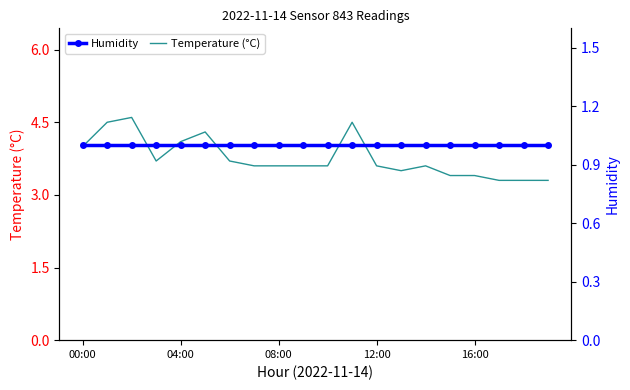

The value of Temperature (°C) at 19 is 1.9. True or false?

False